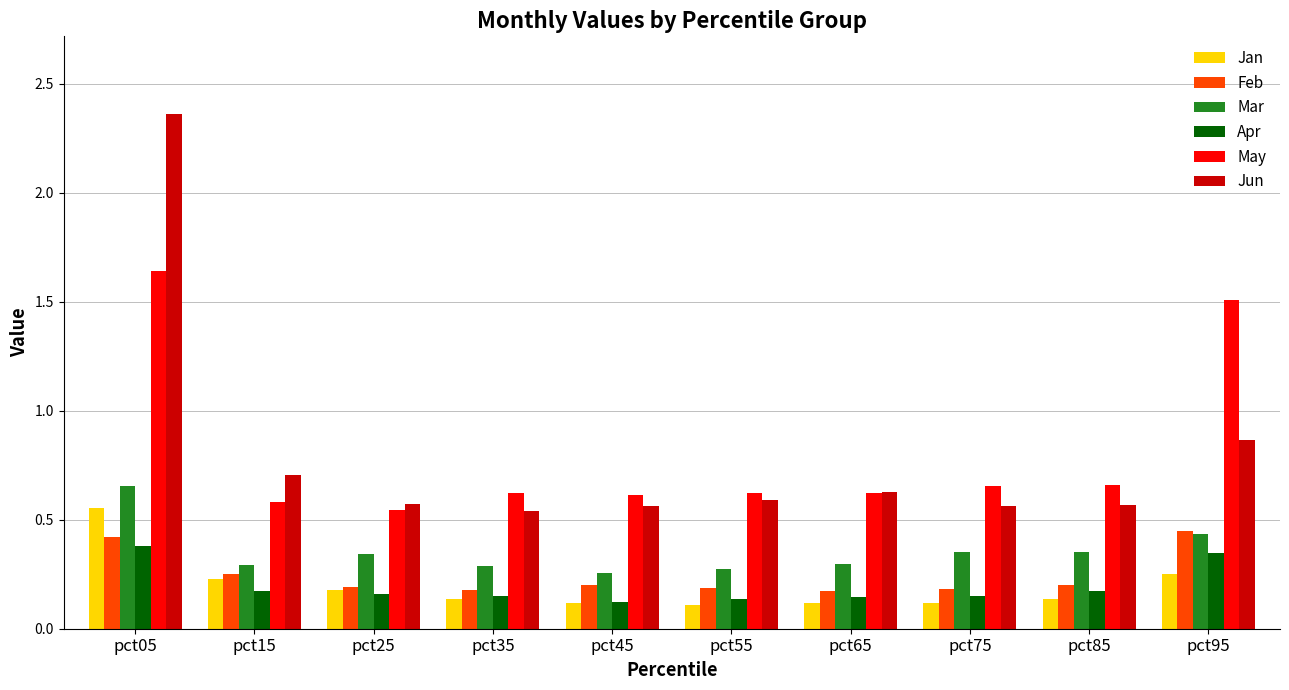

Count the May values in the range 0 to 1.

8